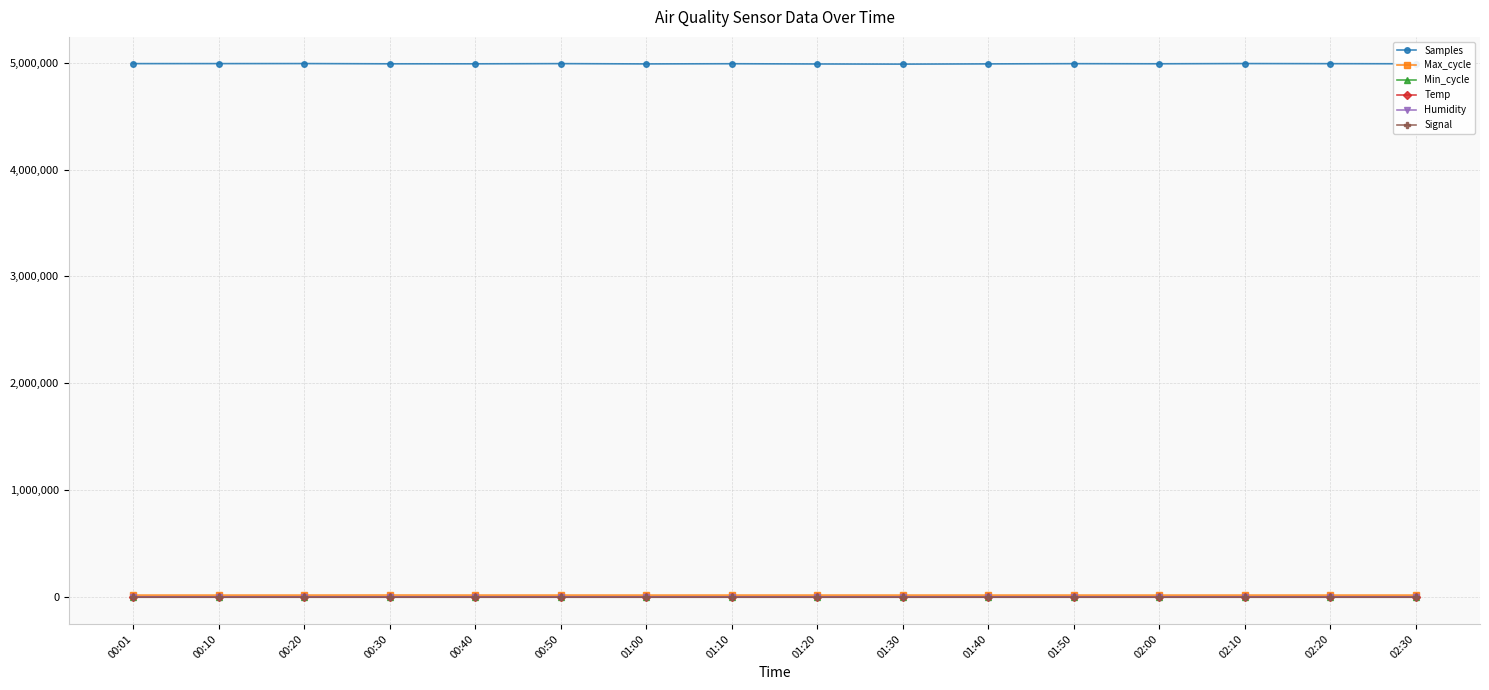

Which series has the widest spread of values?

Samples